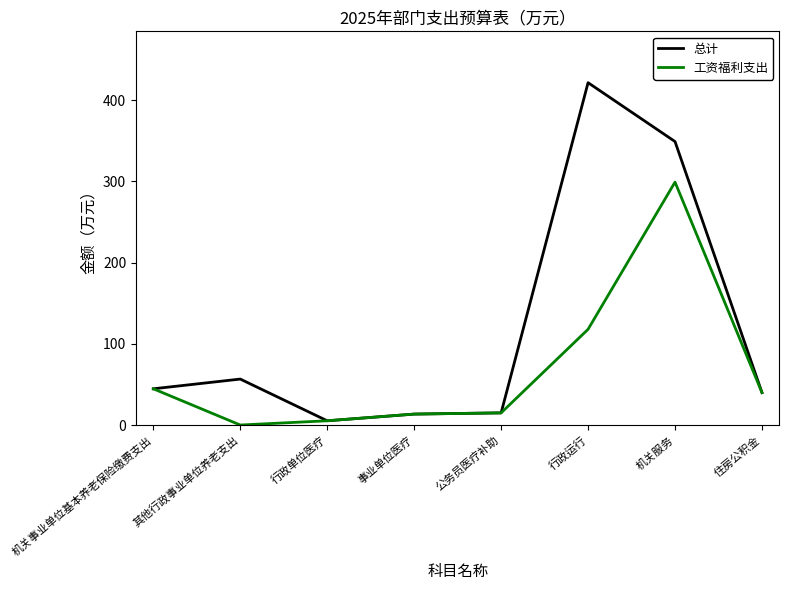

True or false: 总计 has more than 1 points higher than both neighbors.

True